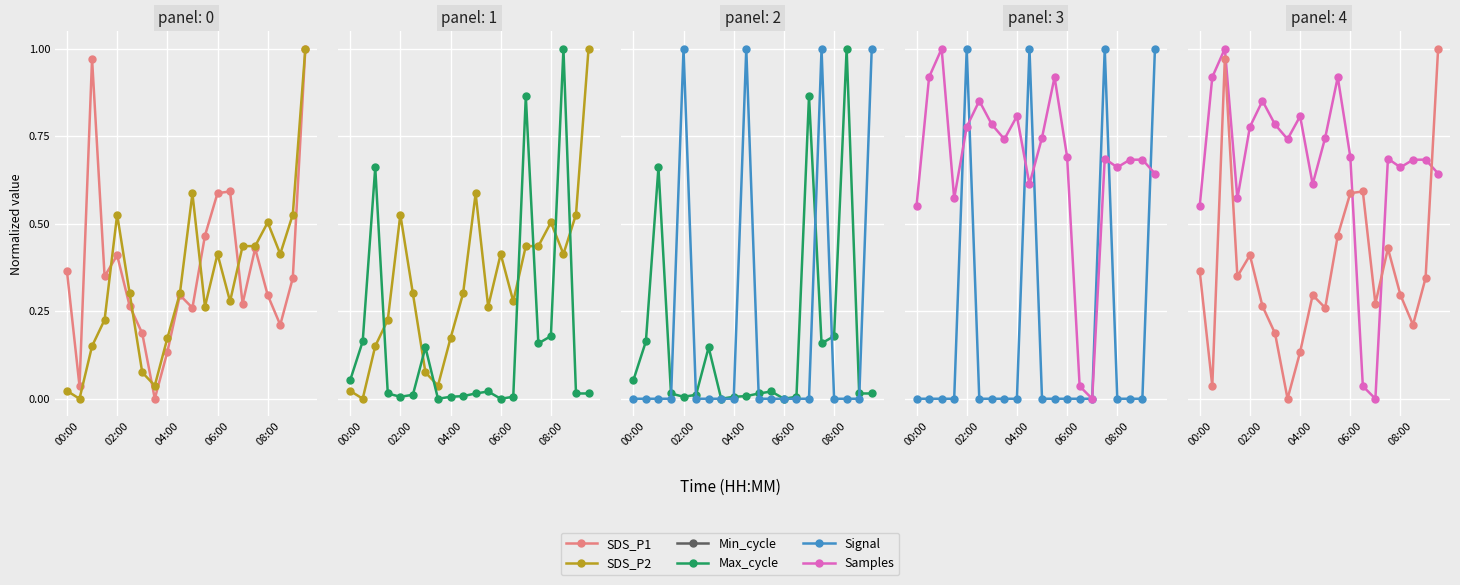

Is this an area chart (filled region under the line)?

No